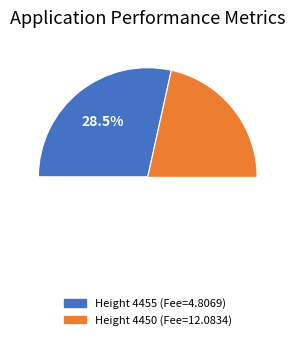

The 4455 slice represents 28% of the pie. True or false?

True